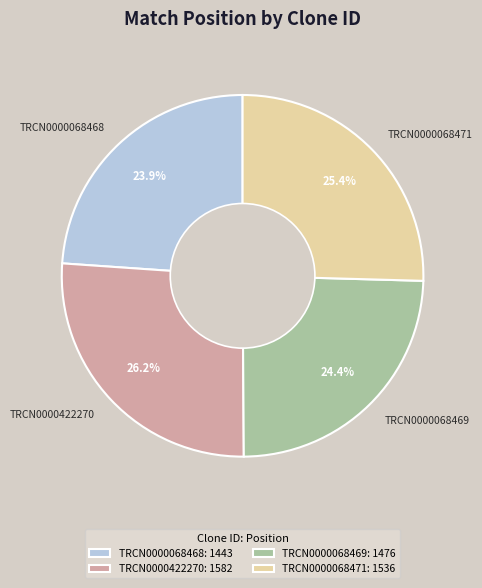

How many slices are in this pie chart?

4